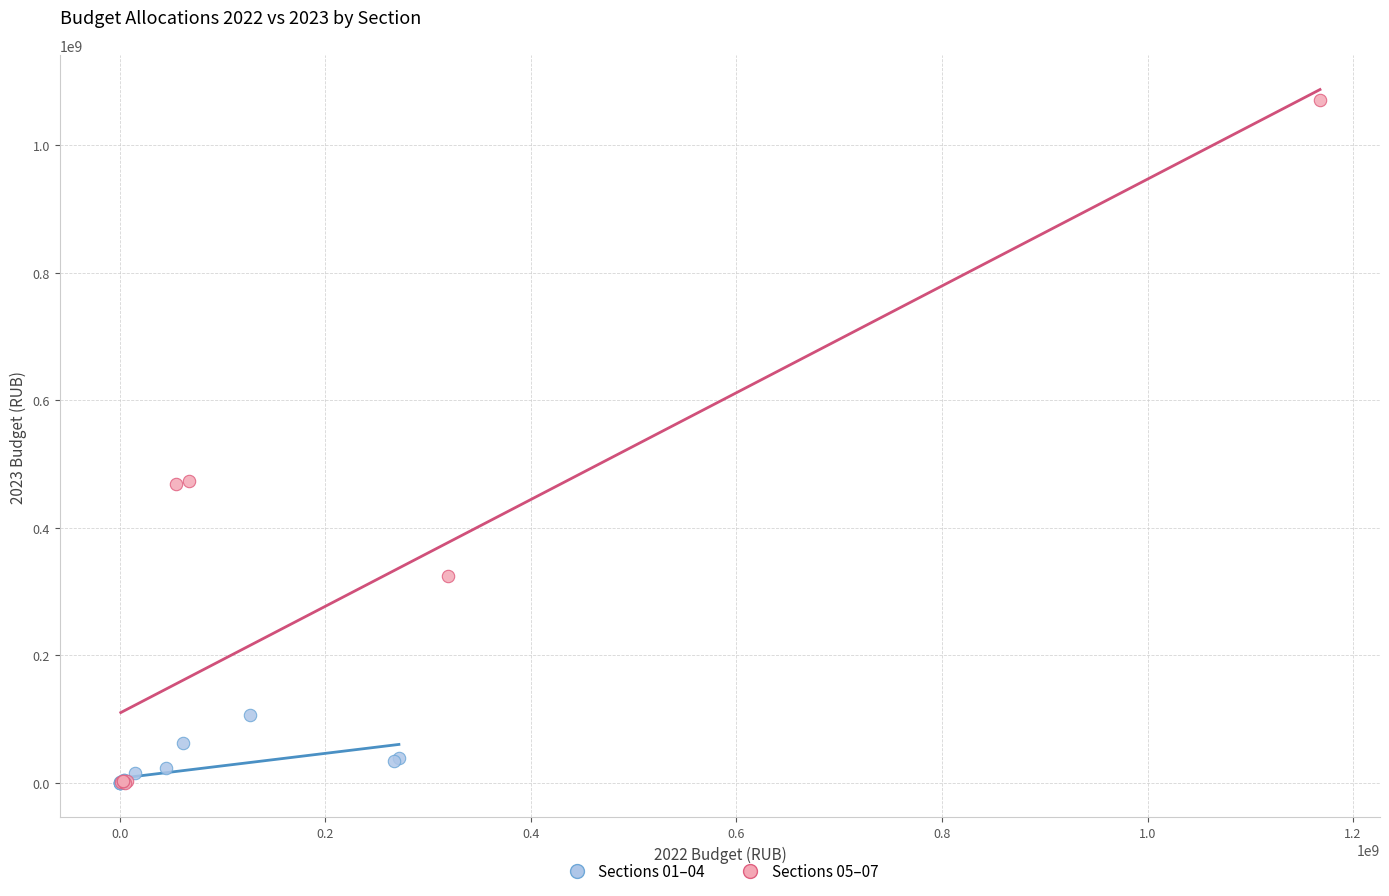

Which series contains the highest Y value?

Sections 05–07